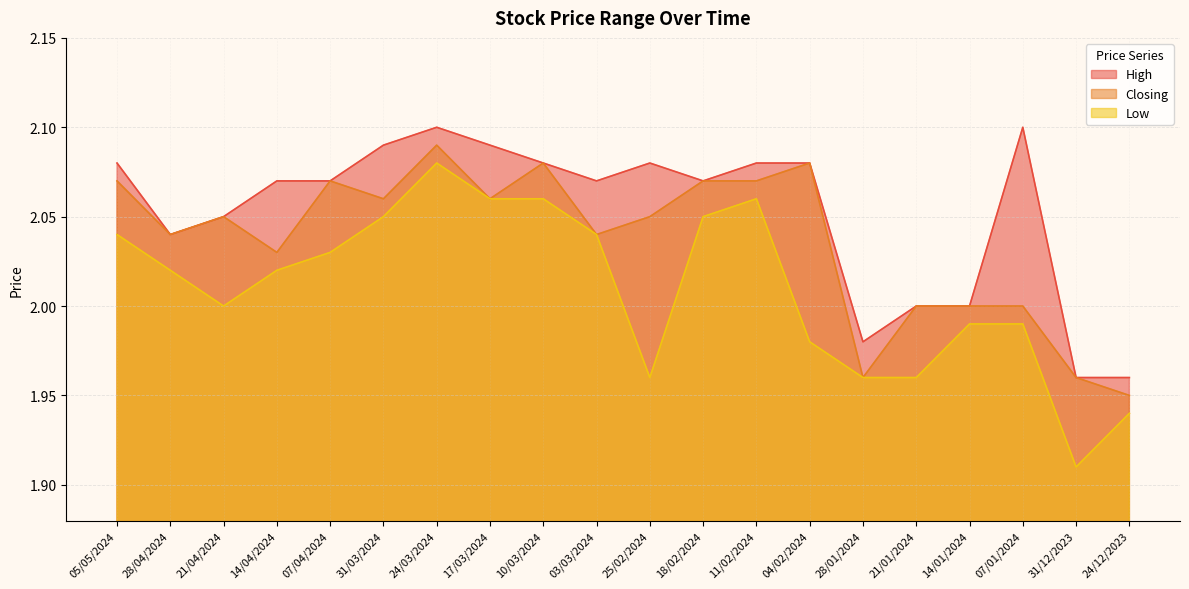

What is the total value across all series at 24/12/2023?

5.8